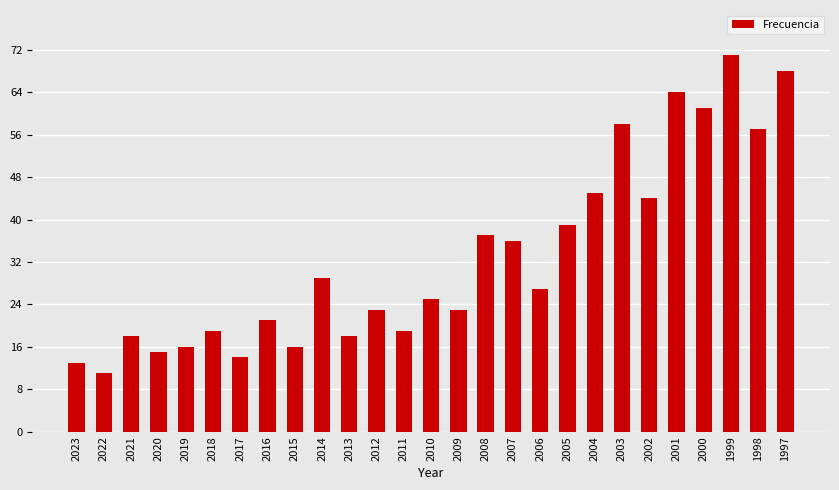

Read the value at 2000, to the nearest 10.

60